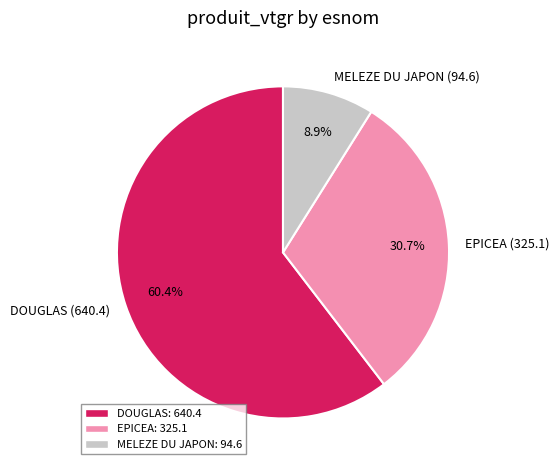

Which has a higher value, DOUGLAS (640.4) or MELEZE DU JAPON (94.6)?

DOUGLAS (640.4)